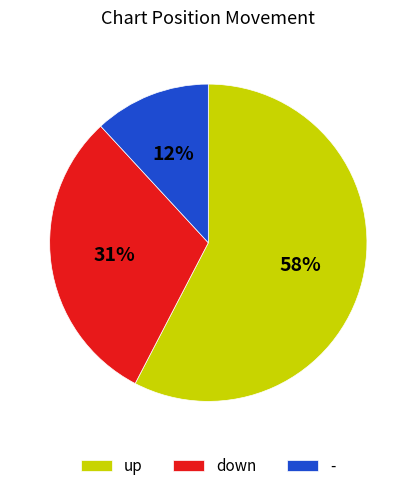

Which category has the biggest portion of the pie?

up